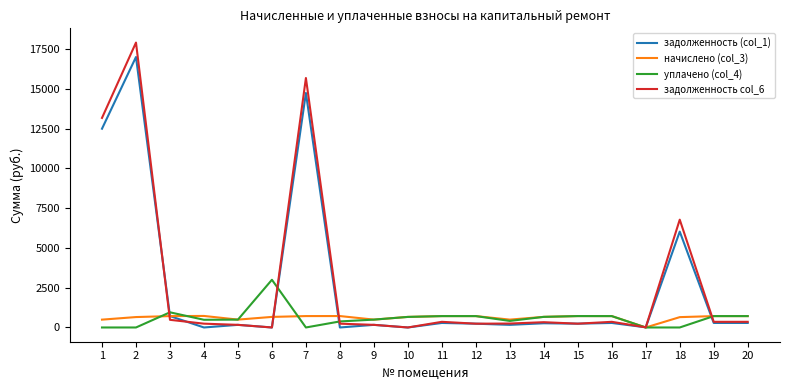

Which series has the largest range (max minus min)?

задолженность col_6